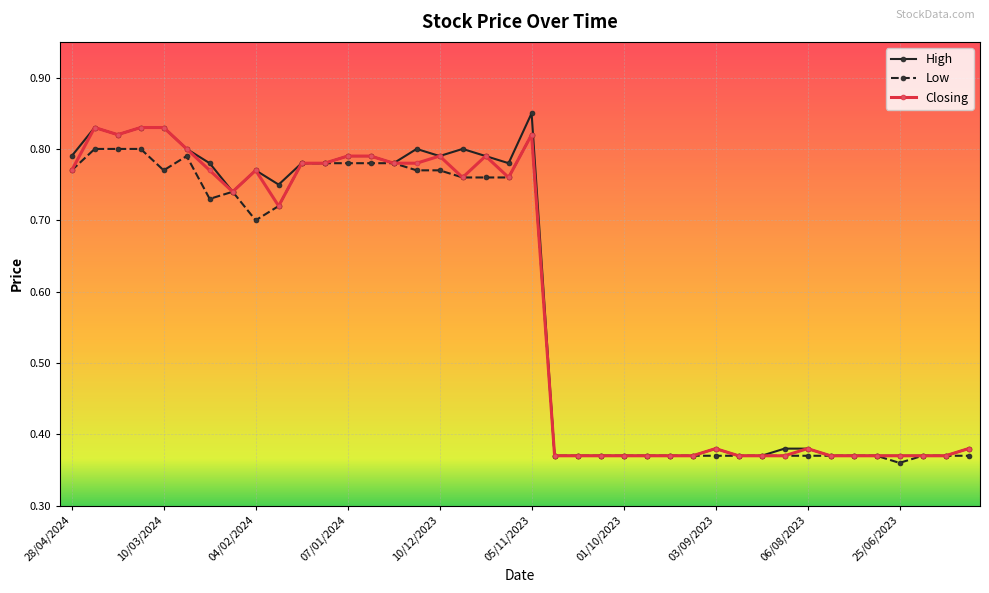

How many lines are shown in the chart?

3